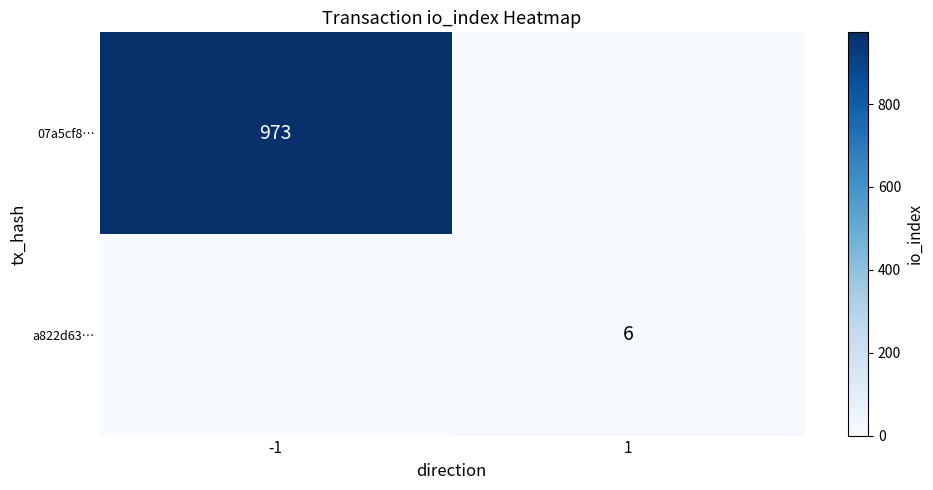

Is the value of 07a5cf8… at -1 greater than the value of a822d63… at 1?

Yes